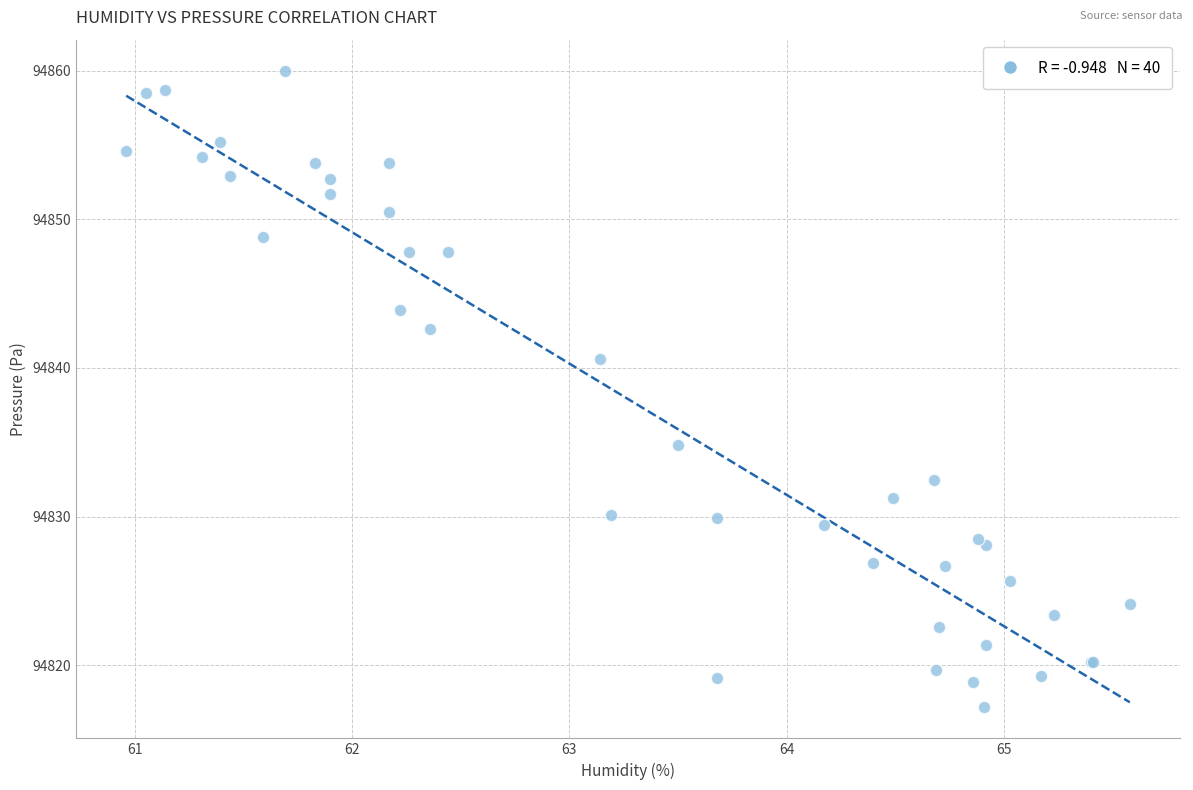

What Y value in the scatter plot is closest to 94838?

94840.6